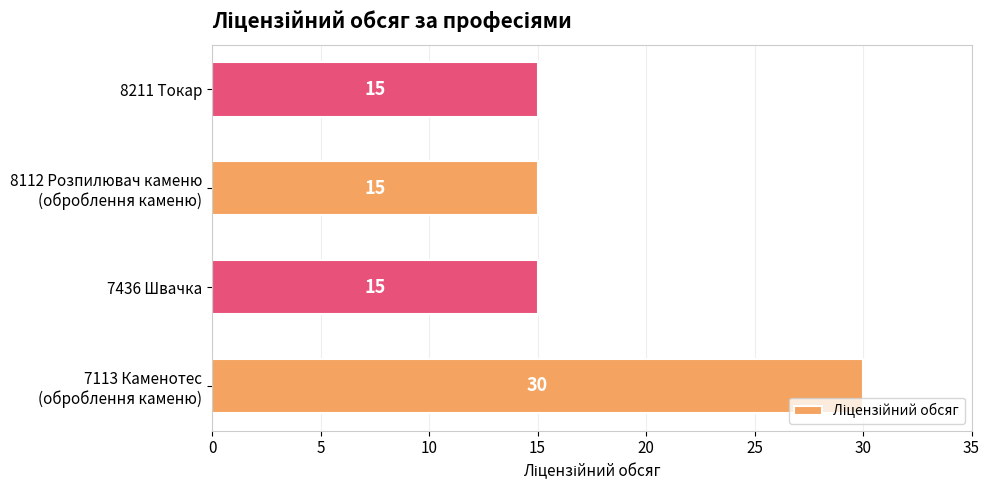

The chart shows a value of 4 at 8211 Токар. True or false?

False